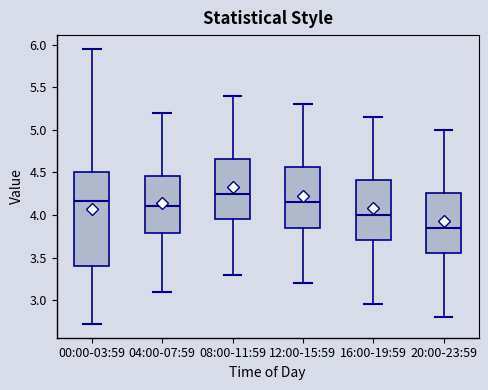

Where does the upper whisker of the box for 04:00-07:59 end on the y-axis? The values are not printed on the chart, so give them approximately, as read against the axis.

5.20